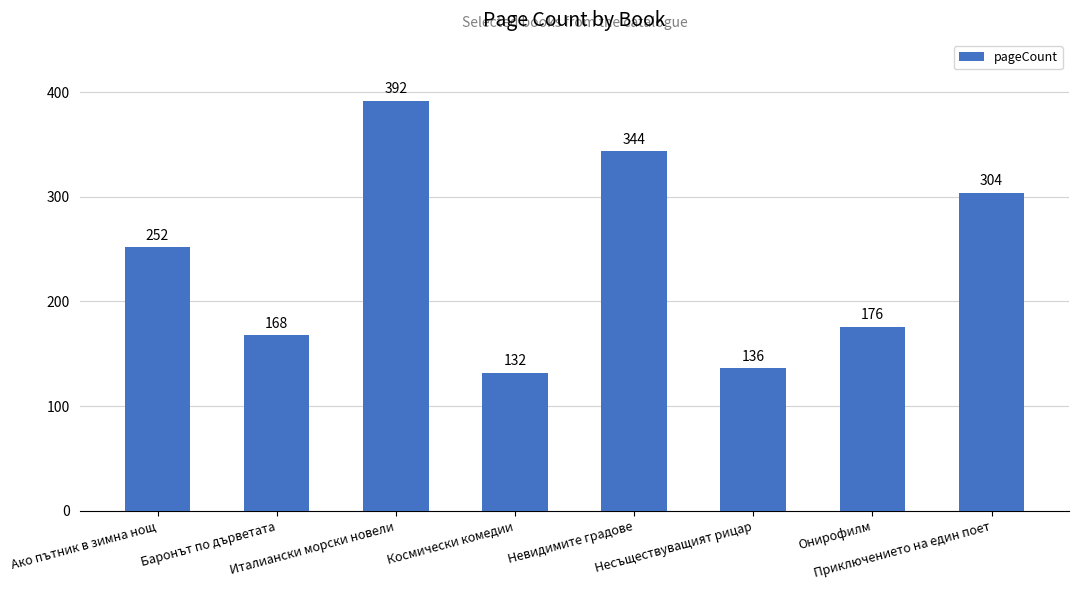

What is the difference between the values at Несъществуващият рицар and Баронът по дърветата?

32